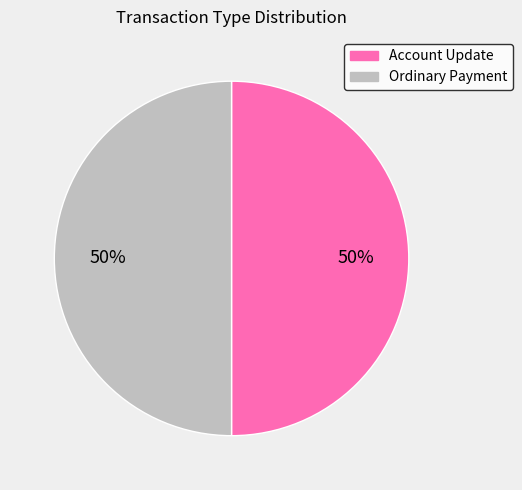

Combined, do Ordinary Payment and Account Update account for over 50%?

Yes